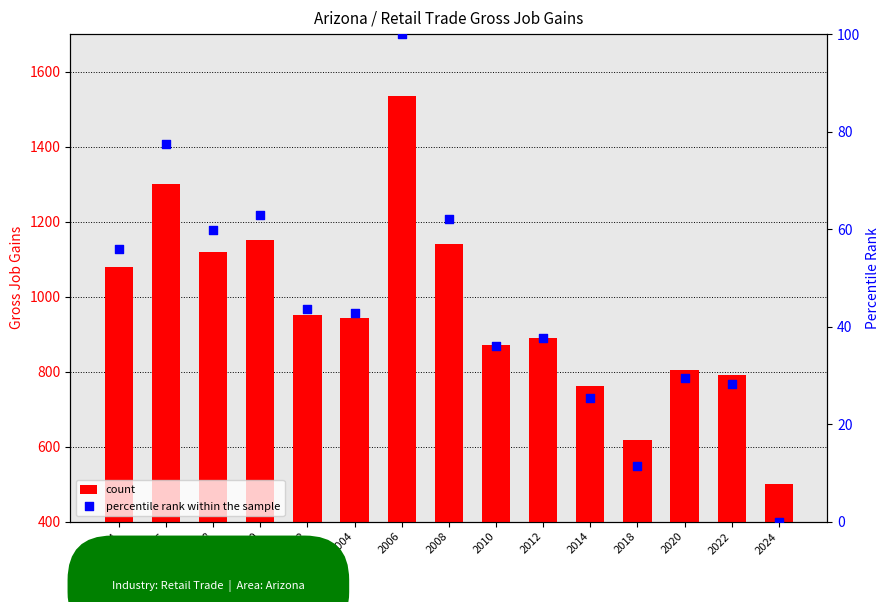

At which category is the sum across all series the highest?

2006